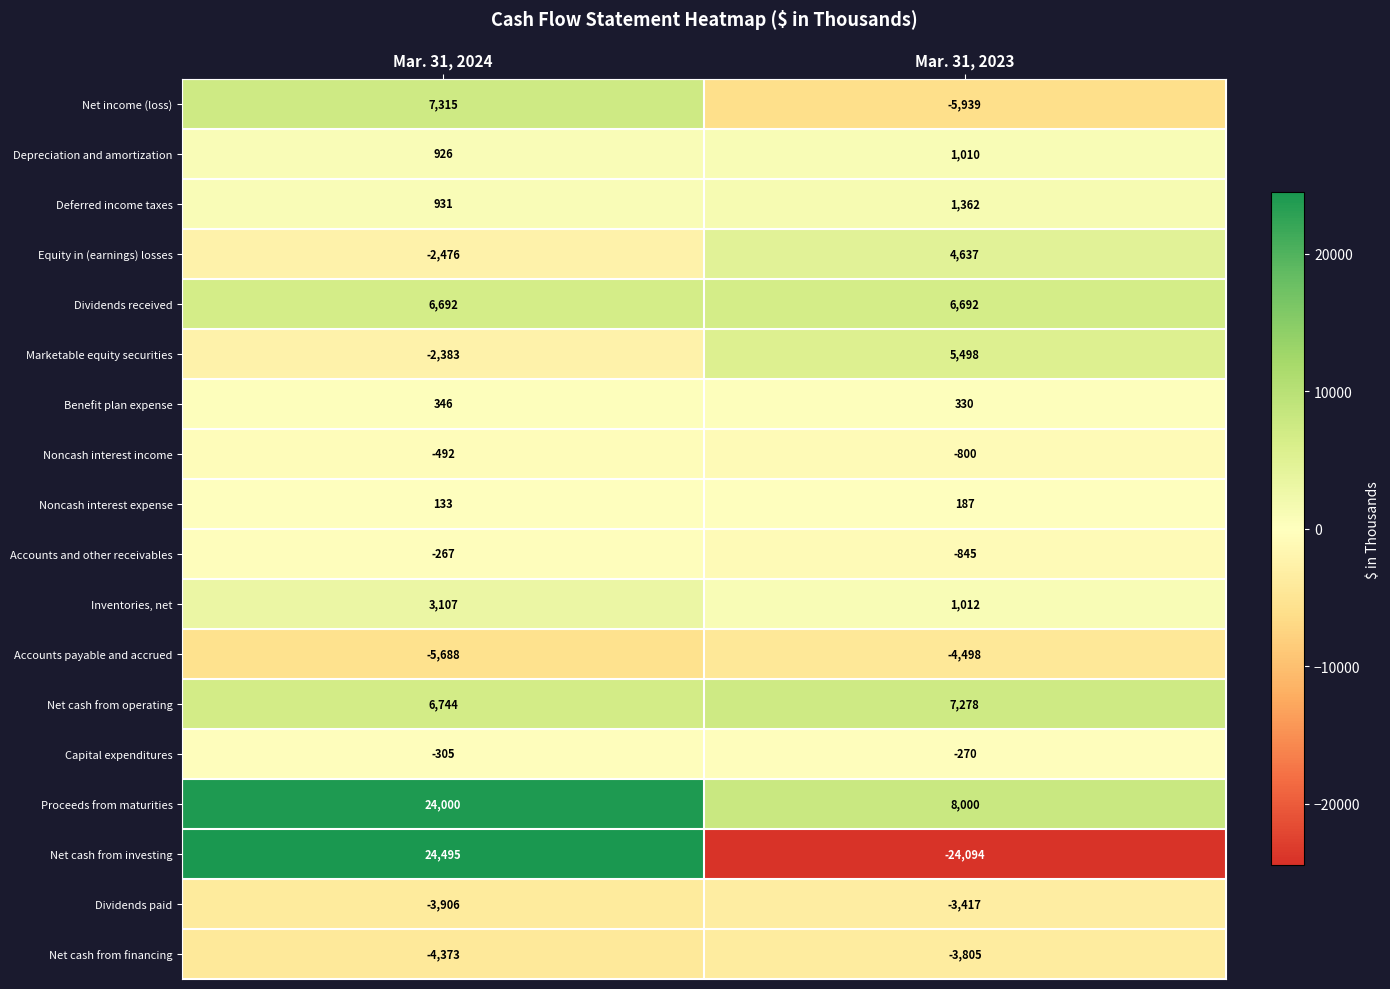

True or false: Deferred income taxes has a value of 1443 at Mar. 31, 2024.

False